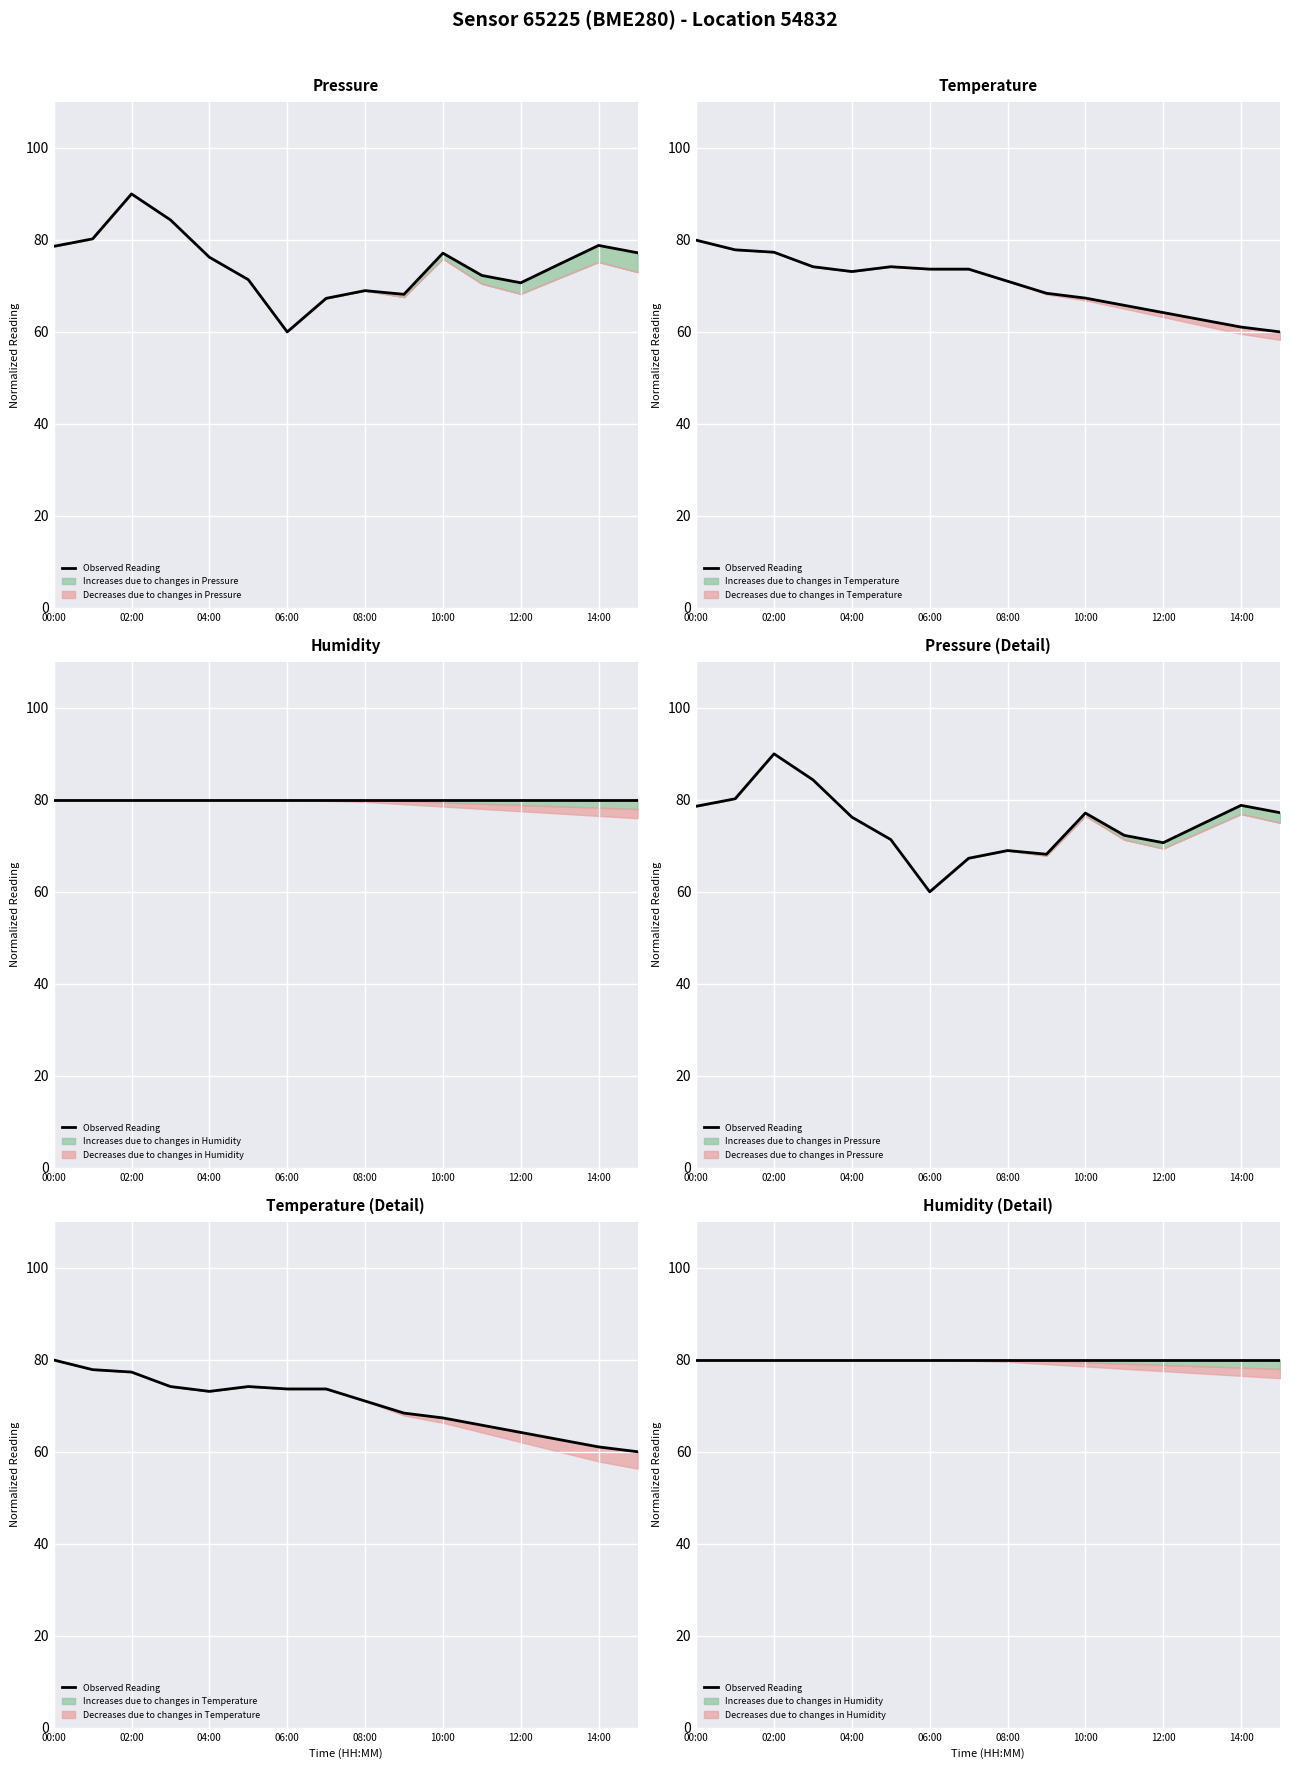

Where is the first local maximum for pressure?

02:00